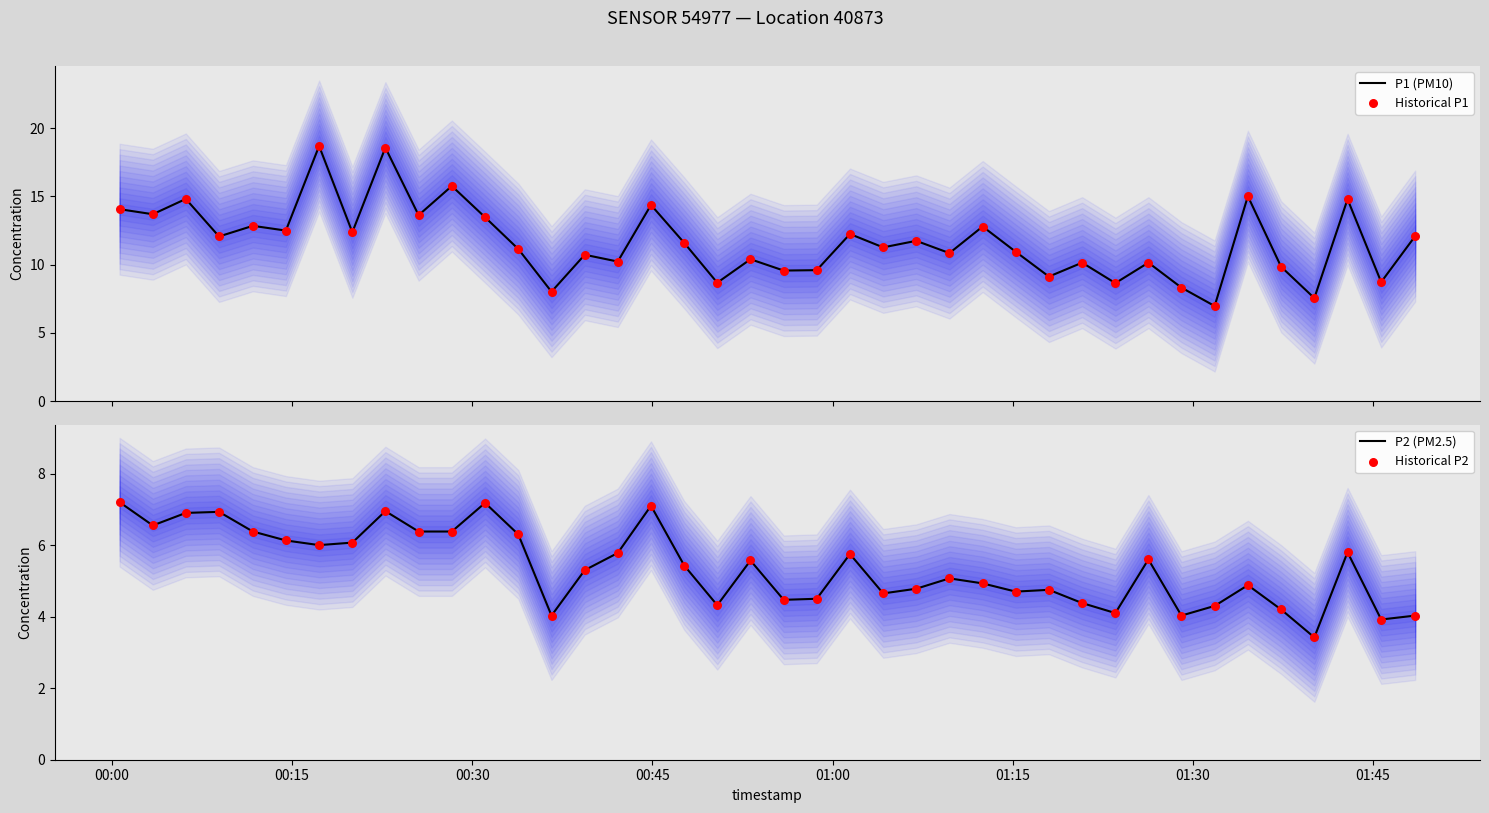

Which series reaches the minimum Y coordinate?

P2 (PM2.5)